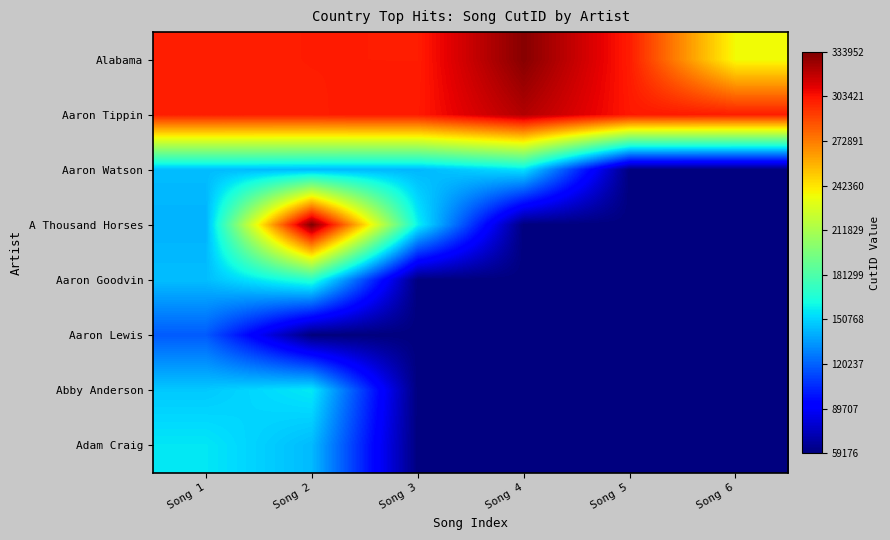

Reading left to right, transcribe all the data shown in this chart.

Alabama: Song 1=300353	Song 2=300714	Song 3=300647	Song 4=331680	Song 5=300683	Song 6=235544
Aaron Tippin: Song 1=300507	Song 2=300506	Song 3=301560	Song 4=321422	Song 5=301876	Song 6=300505
Aaron Watson: Song 1=144653	Song 2=144064	Song 3=143169	Song 4=154313	Song 5=59176	Song 6=59176
A Thousand Horses: Song 1=141960	Song 2=333952	Song 3=159015	Song 4=59176	Song 5=59176	Song 6=59176
Aaron Goodvin: Song 1=144834	Song 2=168114	Song 3=59176	Song 4=59176	Song 5=59176	Song 6=59176
Aaron Lewis: Song 1=118352	Song 2=59176	Song 3=59176	Song 4=59176	Song 5=59176	Song 6=59176
Abby Anderson: Song 1=147919	Song 2=156615	Song 3=59176	Song 4=59176	Song 5=59176	Song 6=59176
Adam Craig: Song 1=156013	Song 2=144065	Song 3=59176	Song 4=59176	Song 5=59176	Song 6=59176